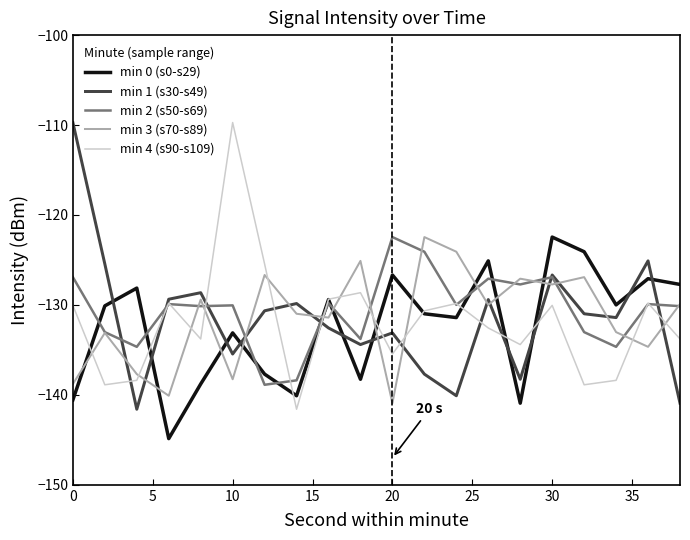

Which series has the largest total across all categories?

min 2 (s50-s69)